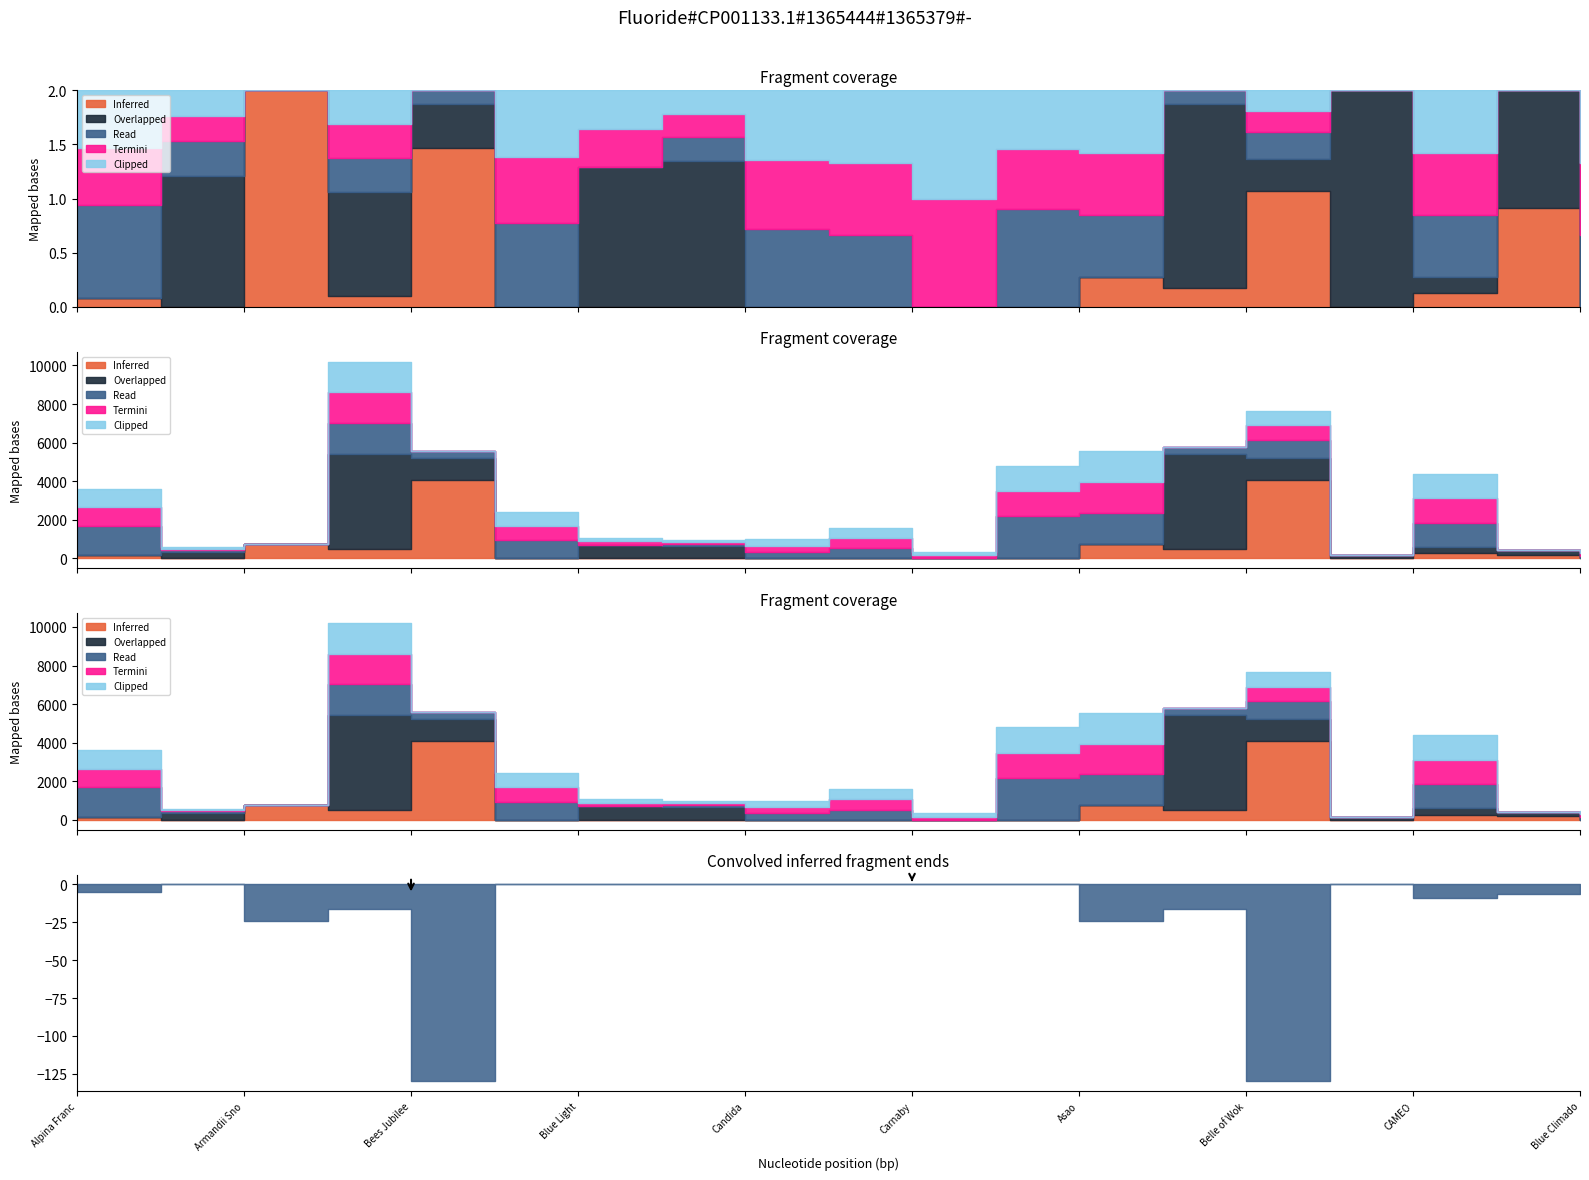

What is the sum of all Inferred values?

11347.6